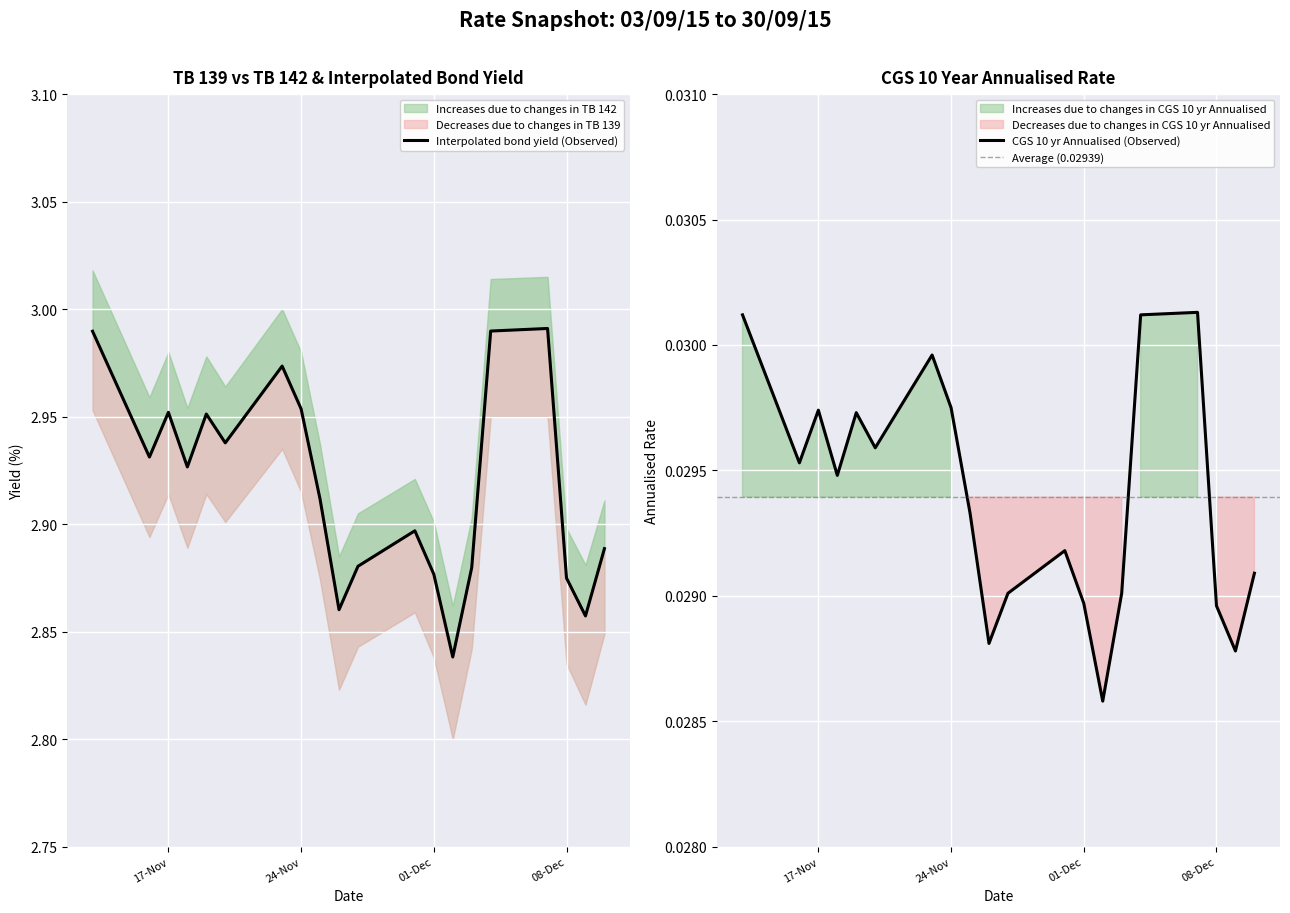

At 2015-11-13, list the series in order from largest to smallest.

TB 139, TB 142